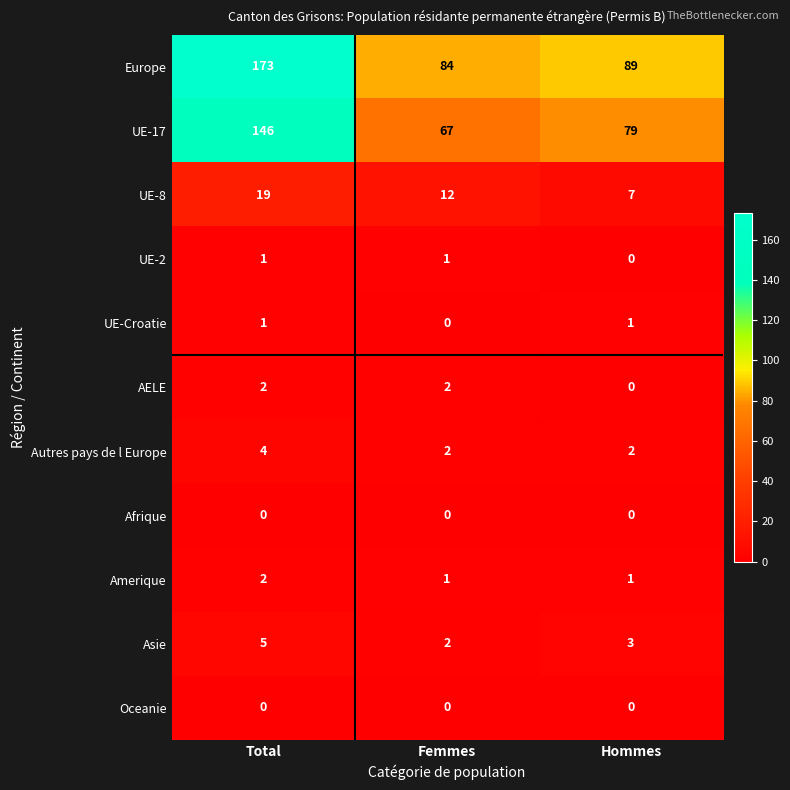

The value of UE-Croatie at Femmes is 0. True or false?

True